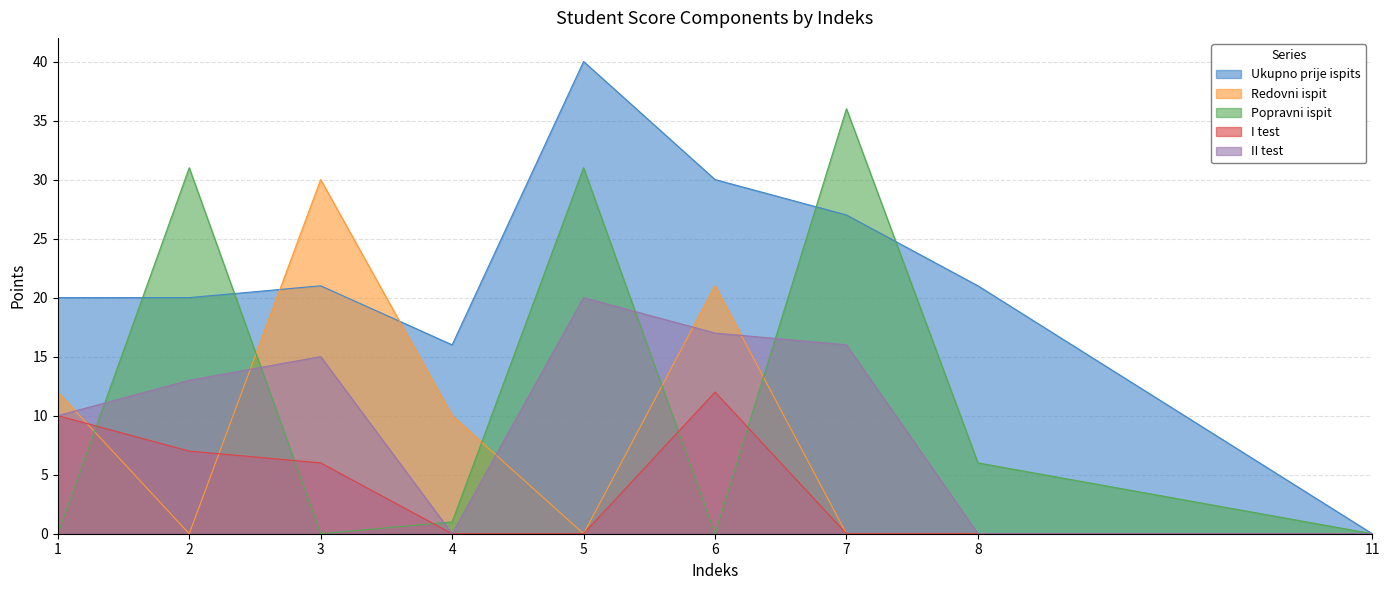

Reading left to right, list all the values displayed in this chart.

Ukupno prije ispits: 1=20	2=20	3=21	4=16	5=40	6=30	7=27	8=21	11=0
Redovni ispit: 1=12	2=0	3=30	4=10	5=0	6=21	7=0	8=0	11=0
Popravni ispit: 1=0	2=31	3=0	4=1	5=31	6=0	7=36	8=6	11=0
I test: 1=10	2=7	3=6	4=0	5=0	6=12	7=0	8=0	11=0
II test: 1=10	2=13	3=15	4=0	5=20	6=17	7=16	8=0	11=0